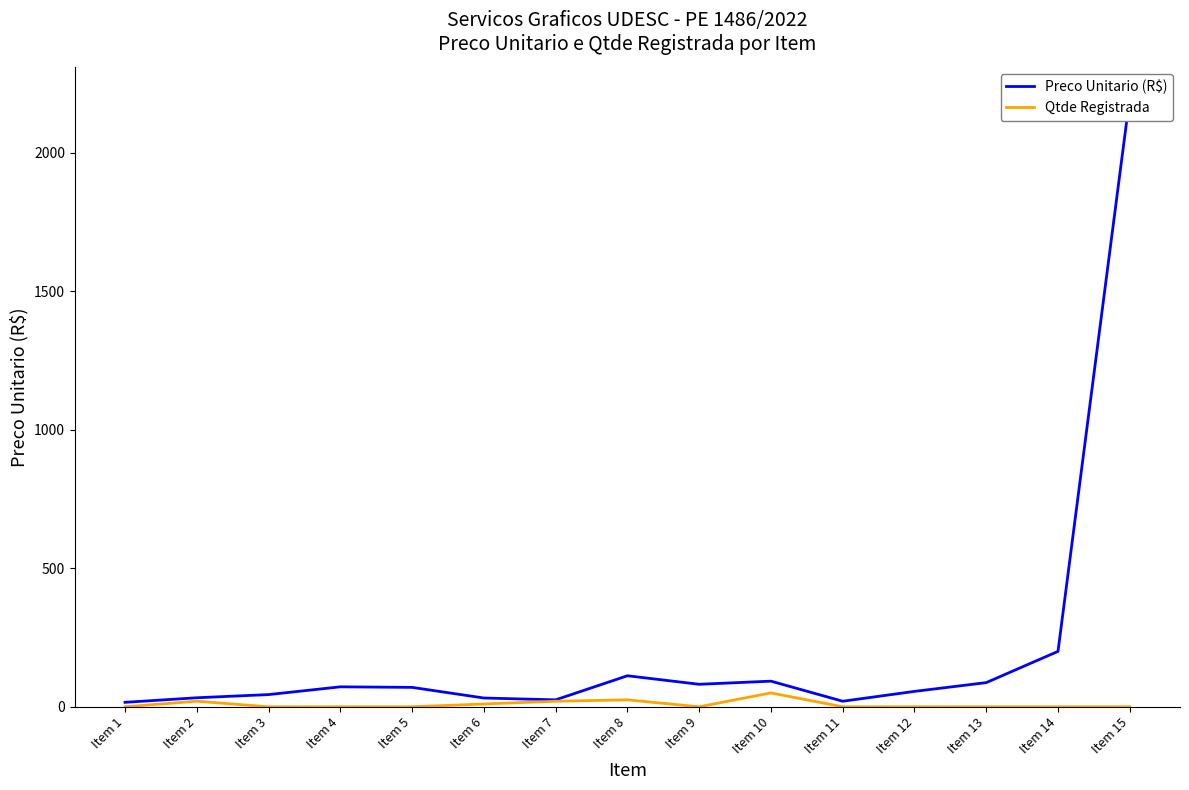

What is the difference between the second highest and second lowest values in the Qtde Registrada series?

25